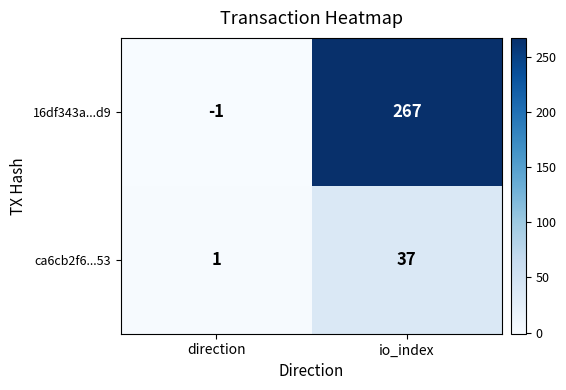

Which category has the highest value in the ca6cb2f6...53 series?

io_index